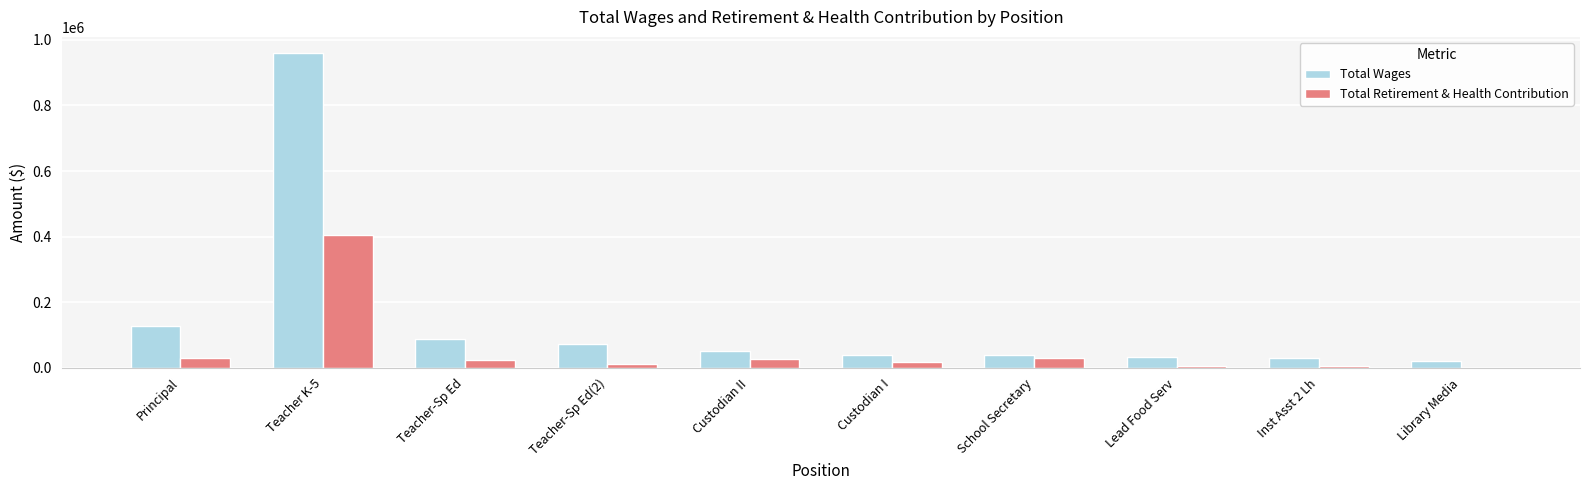

At which category is the sum across all series the highest?

Teacher K-5